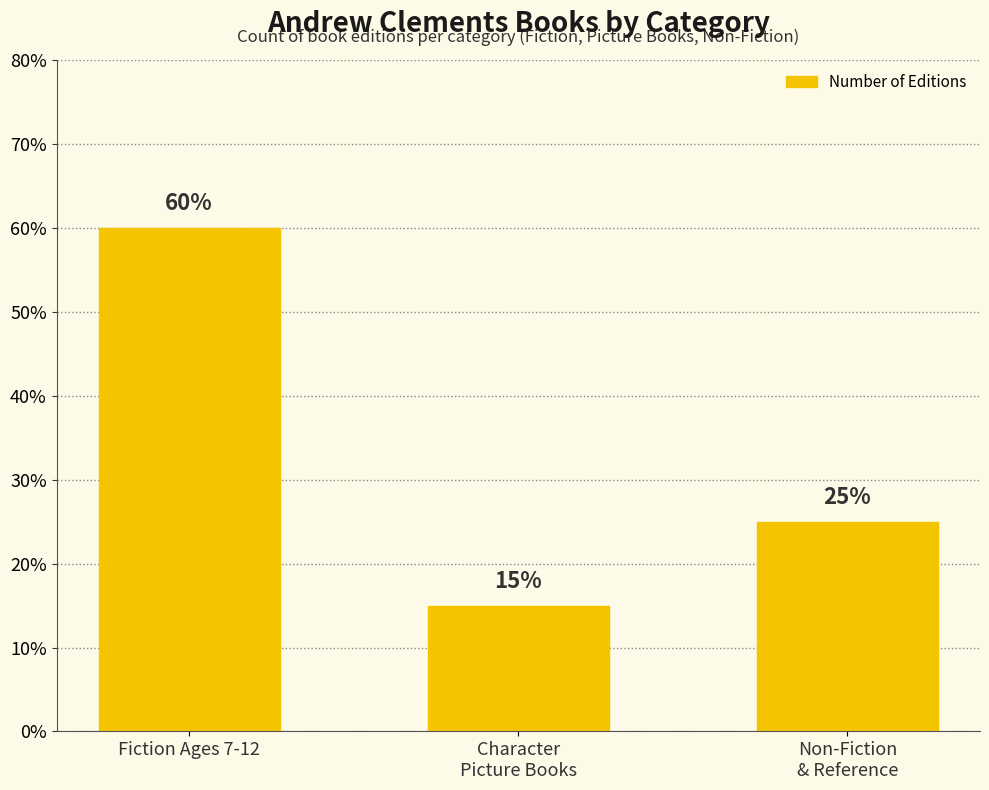

Are the bars horizontal?

No